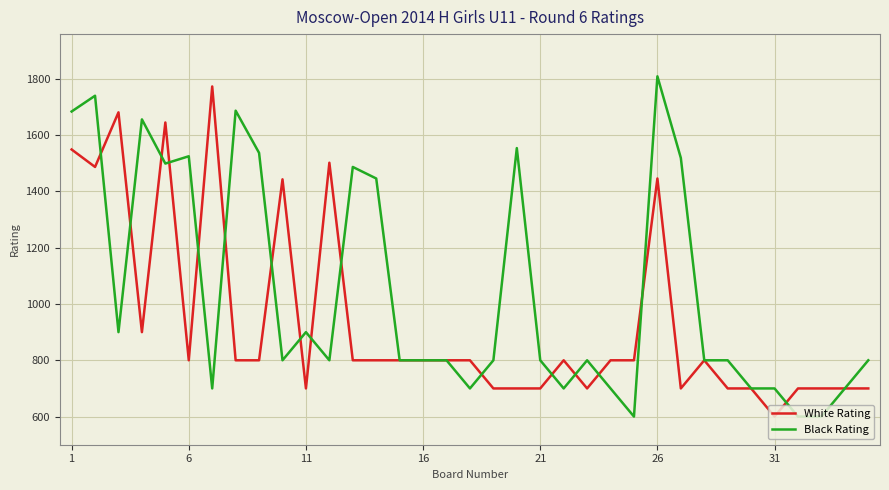

Which series has the largest total across all categories?

Black Rating